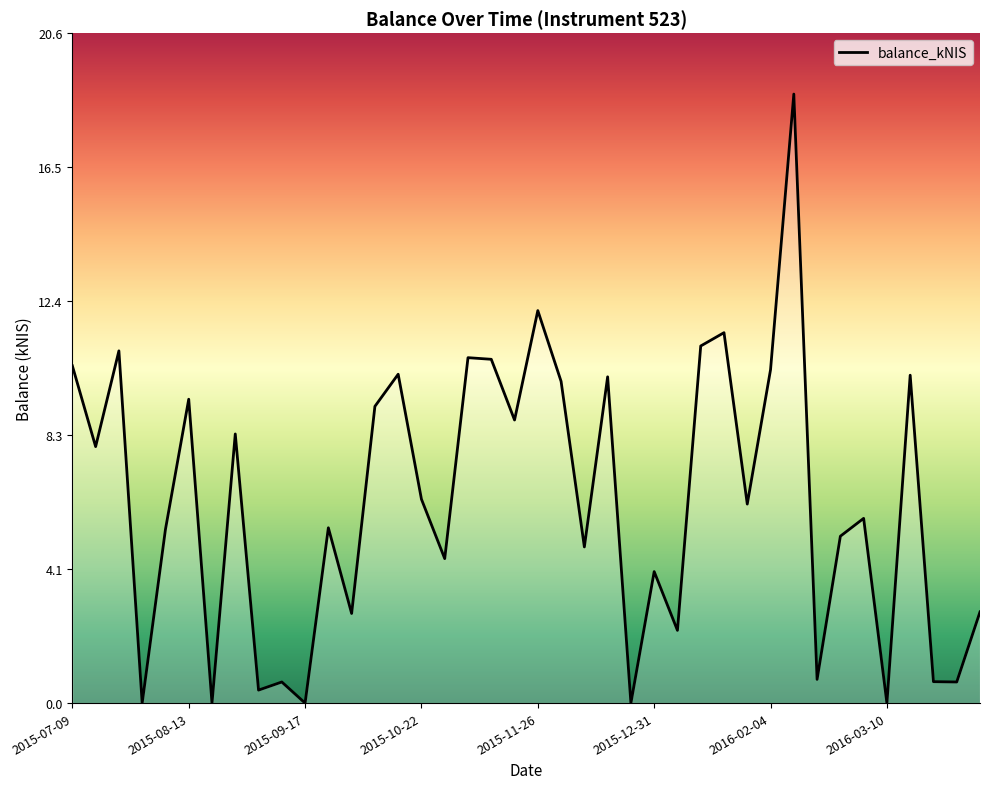

What is the difference between the maximum and minimum values?

18.8